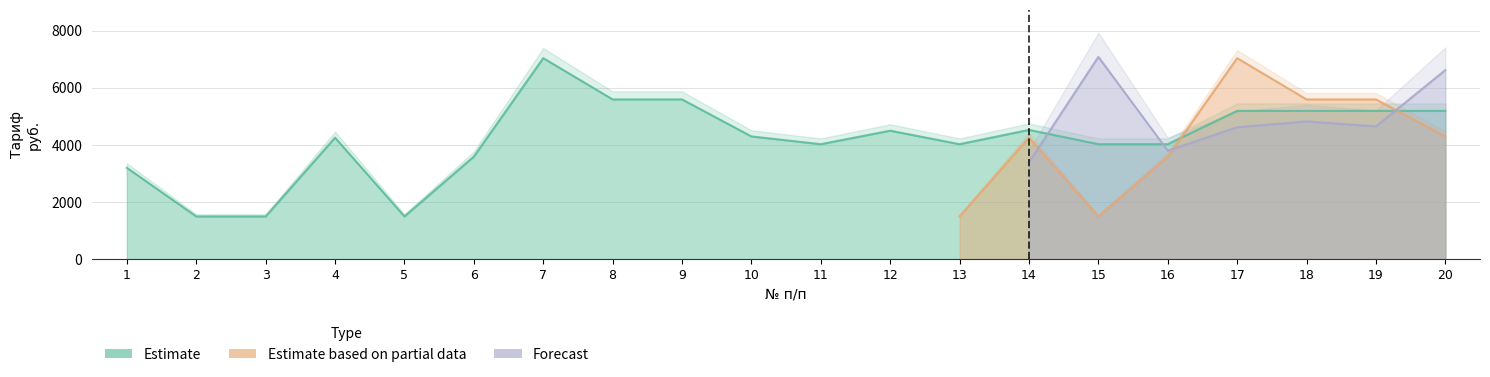

At which label does Estimate first exceed 4299?

7